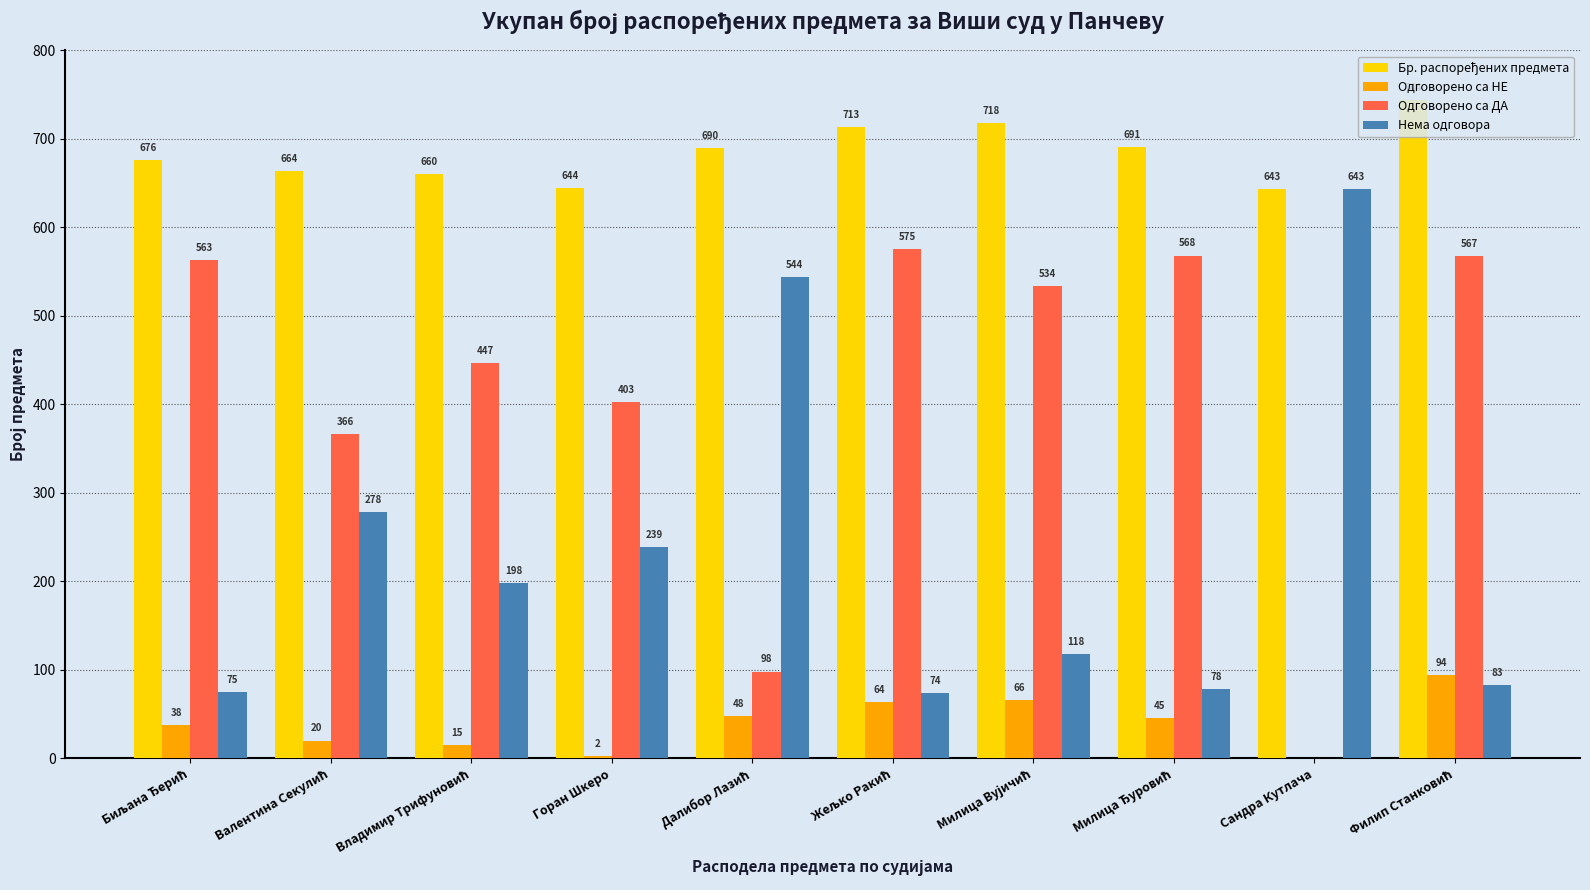

True or false: Одговорено са ДА has a value of 403 at Горан Шкеро.

True